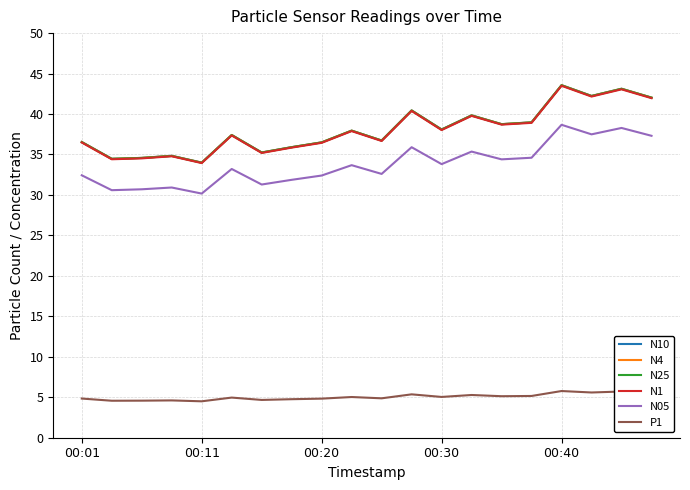

True or false: P1 and N4 cross at least once.

False